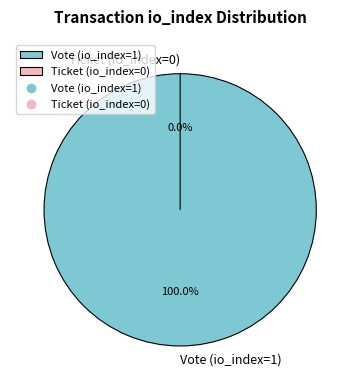

Between Vote (io_index=1) and Ticket (io_index=0), which is larger?

Vote (io_index=1)